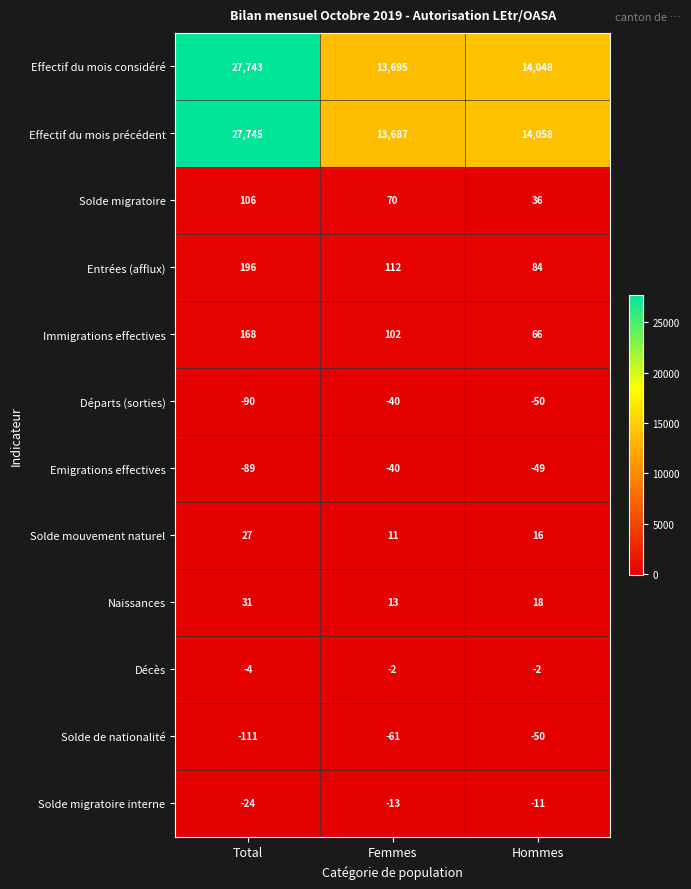

Where does the Départs (sorties) series first go above -50?

Femmes